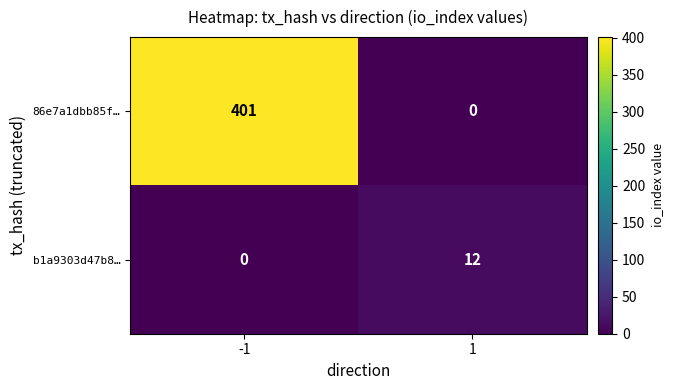

How many series are shown in this chart?

2